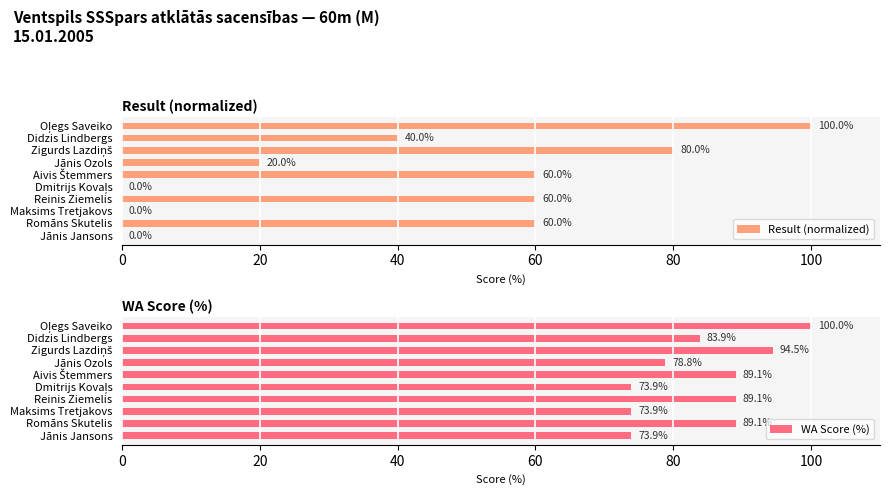

What is the sum of the Result (normalized) values at 120 and 80?

120.0